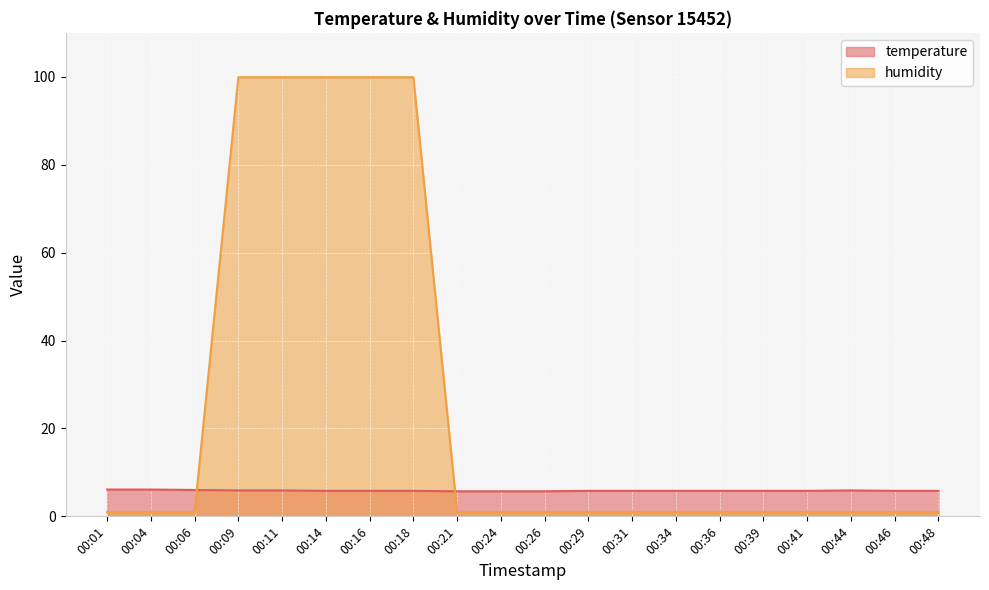

What is the difference between the maximum and second lowest values in the humidity series?

98.9